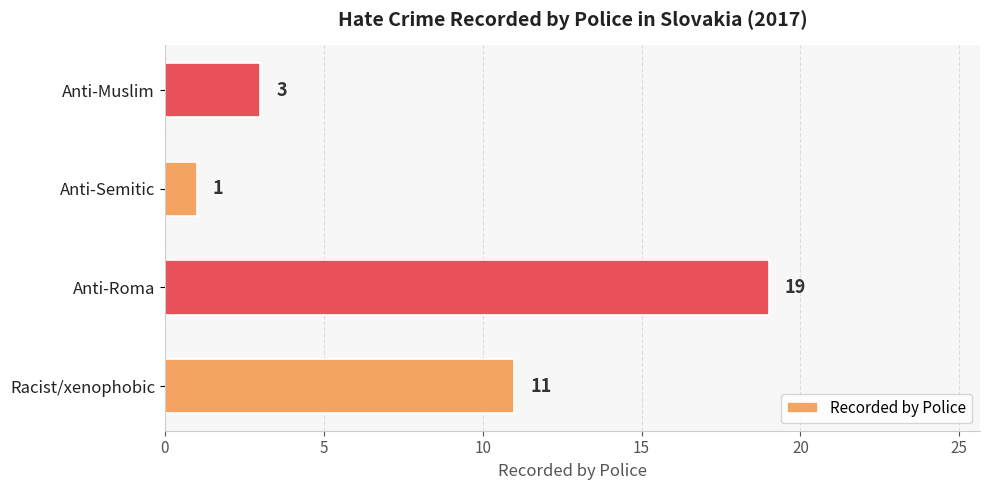

Rank the categories by value from highest to lowest.

Anti-Roma, Racist/xenophobic, Anti-Muslim, Anti-Semitic